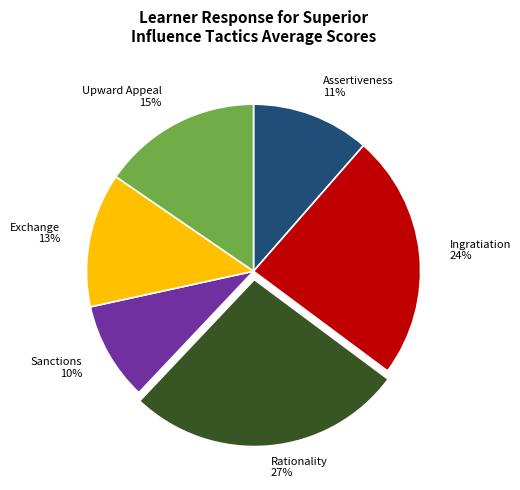

Is the sum of Sanctions and Rationality greater than half?

No